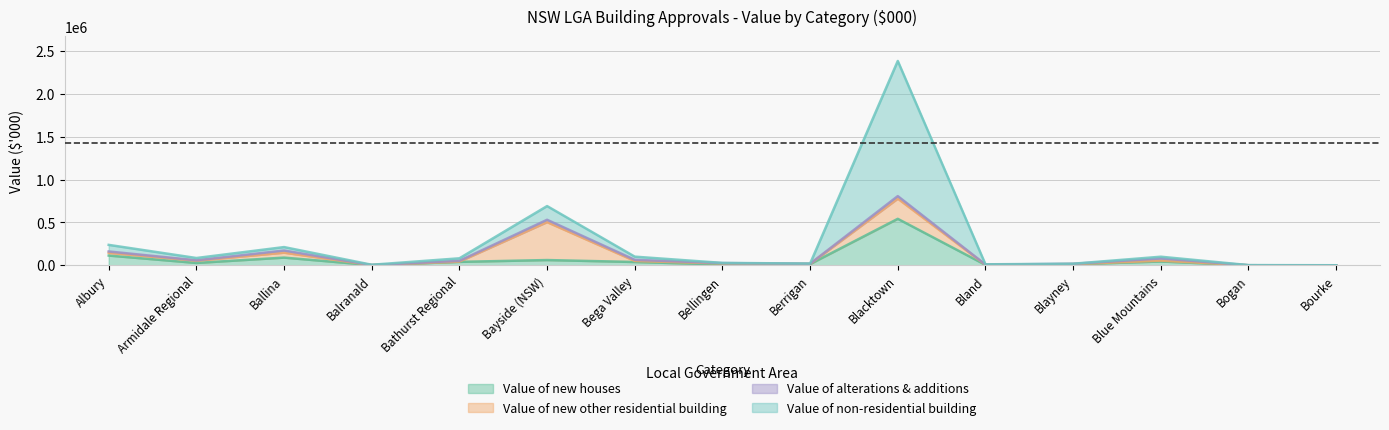

The Value of new houses series shows 12343.1 at Blayney. True or false?

True